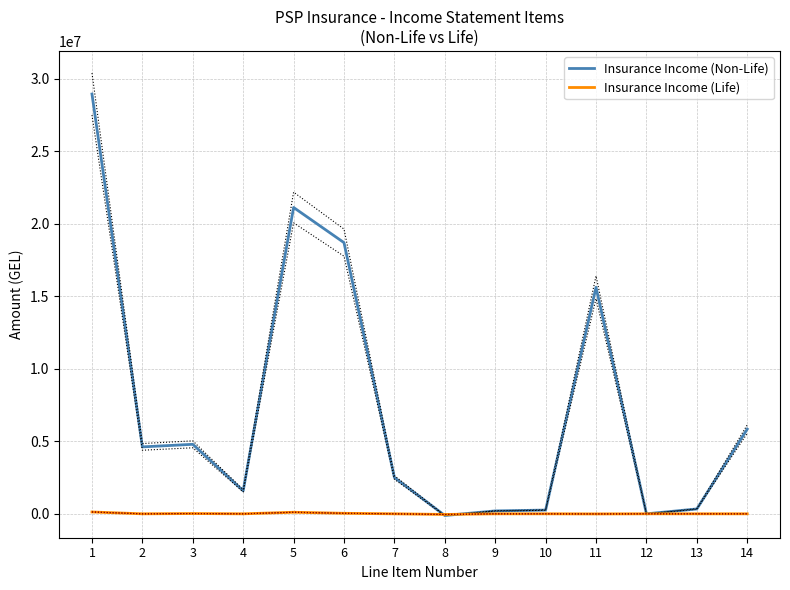

Where is the first local minimum for Insurance Income (Life)?

2